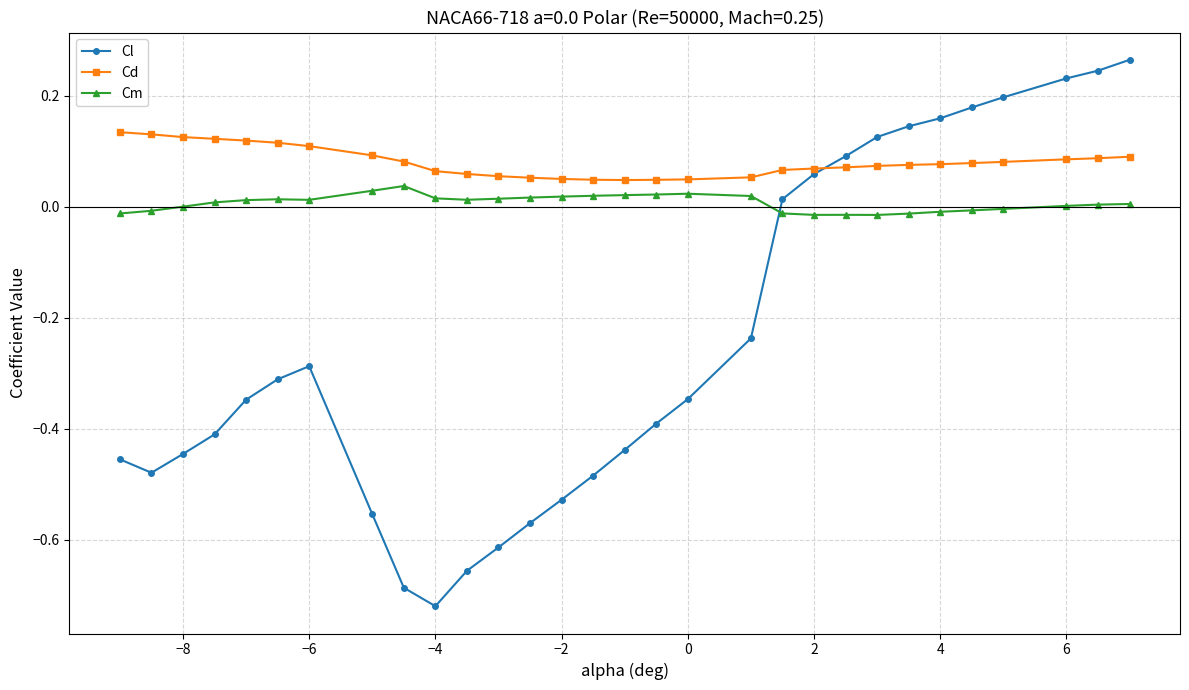

How many lines are shown in the chart?

3